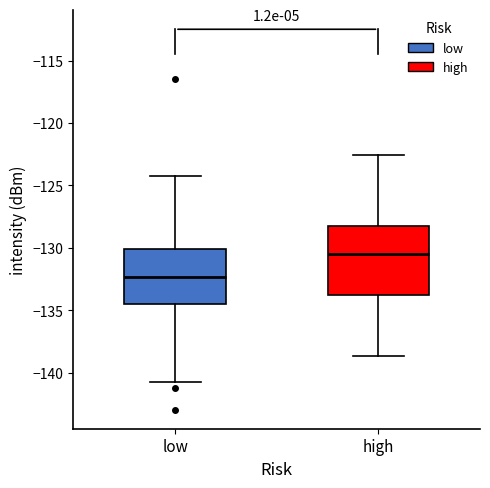

Which box is the tallest, from its lower edge to its upper edge?

high